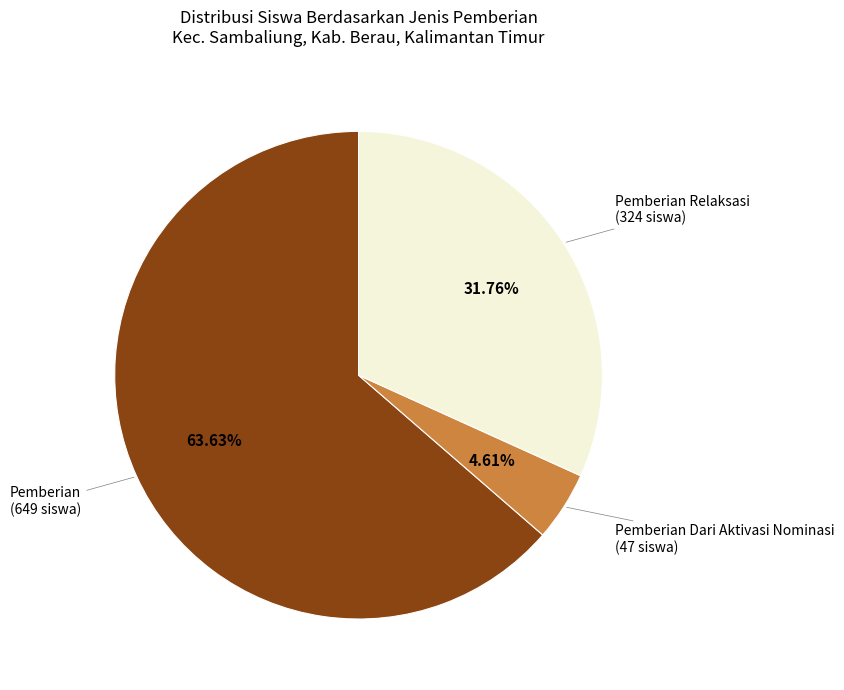

Count the number of slices in the pie.

3